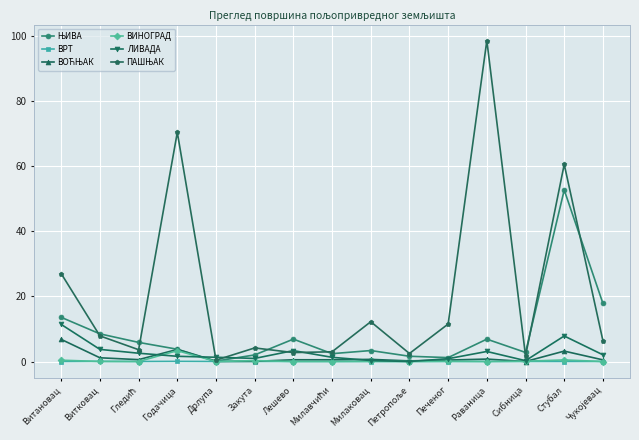

What is the label of the 11th point from the left?

Печеног